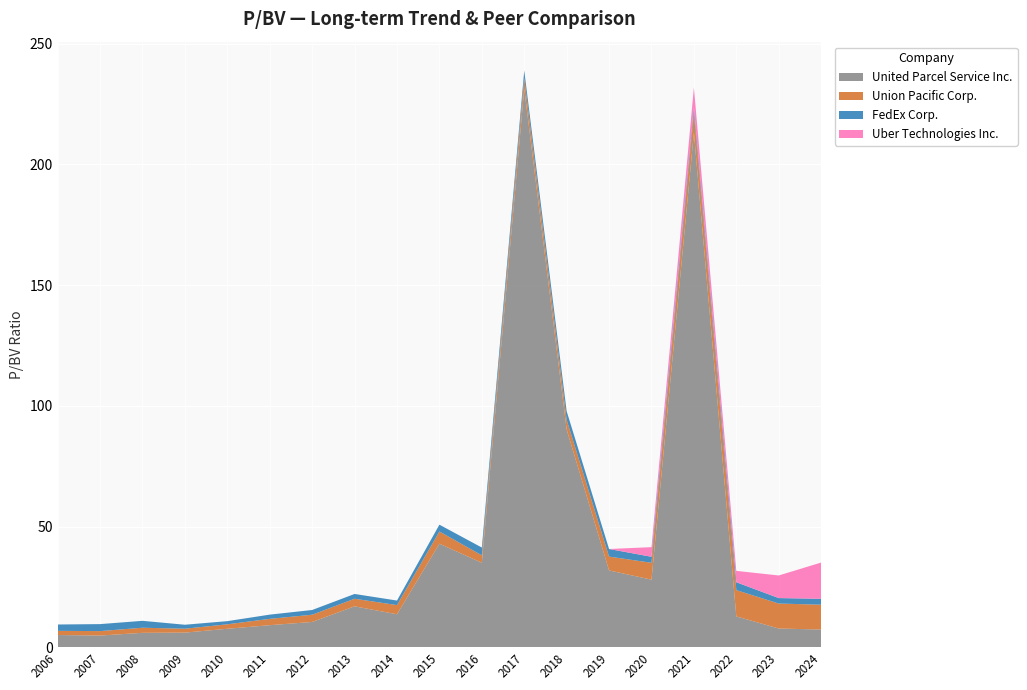

Reading left to right, extract all data points from this chart.

Union Pacific Corp.: 2006=1.7	2007=1.8	2008=2.1	2009=1.6	2010=1.9	2011=2.6	2012=3.0	2013=3.1	2014=3.8	2015=5.1	2016=3.1	2017=4.4	2018=4.0	2019=5.7	2020=7.0	2021=8.1	2022=10.9	2023=10.3	2024=10.3
FedEx Corp.: 2006=2.6	2007=2.9	2008=2.9	2009=1.6	2010=1.3	2011=1.8	2012=2.0	2013=2.0	2014=1.9	2015=2.8	2016=3.2	2017=3.1	2018=3.6	2019=3.1	2020=2.5	2021=2.4	2022=3.3	2023=2.3	2024=2.5
United Parcel Service Inc.: 2006=5.0	2007=4.8	2008=6.0	2009=6.0	2010=7.6	2011=9.1	2012=10.5	2013=16.9	2014=13.7	2015=42.9	2016=35.0	2017=231.4	2018=90.2	2019=31.8	2020=28.0	2021=213.3	2022=12.8	2023=7.8	2024=7.3
Uber Technologies Inc.: 2006=0.0	2007=0.0	2008=0.0	2009=0.0	2010=0.0	2011=0.0	2012=0.0	2013=0.0	2014=0.0	2015=0.0	2016=0.0	2017=0.0	2018=0.0	2019=0.0	2020=4.0	2021=8.2	2022=4.7	2023=9.4	2024=15.0